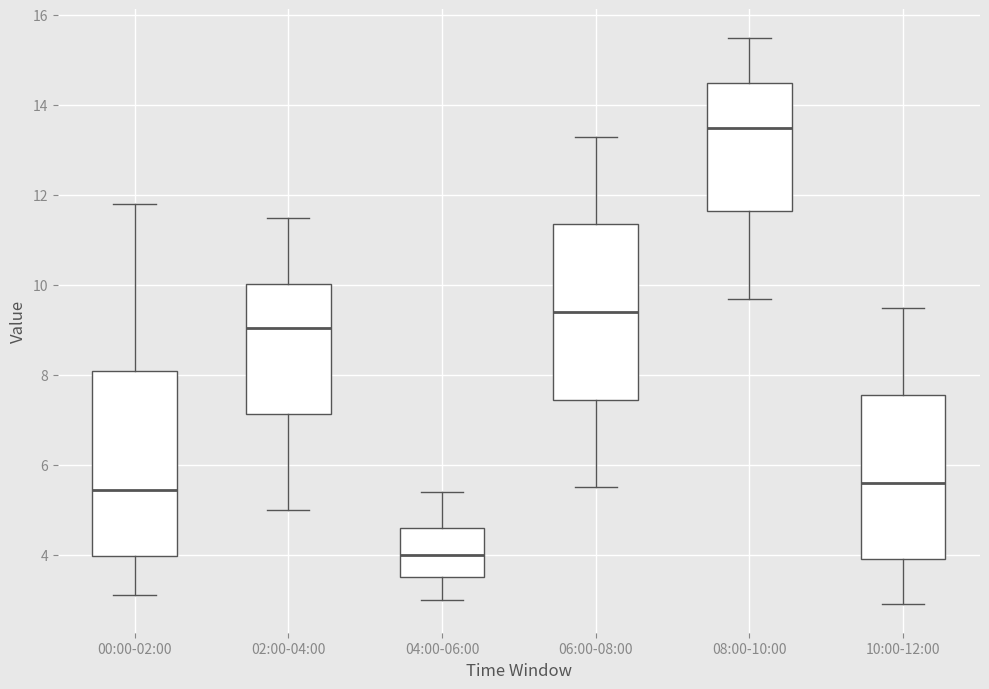

Which box is the tallest, from its lower edge to its upper edge?

00:00-02:00